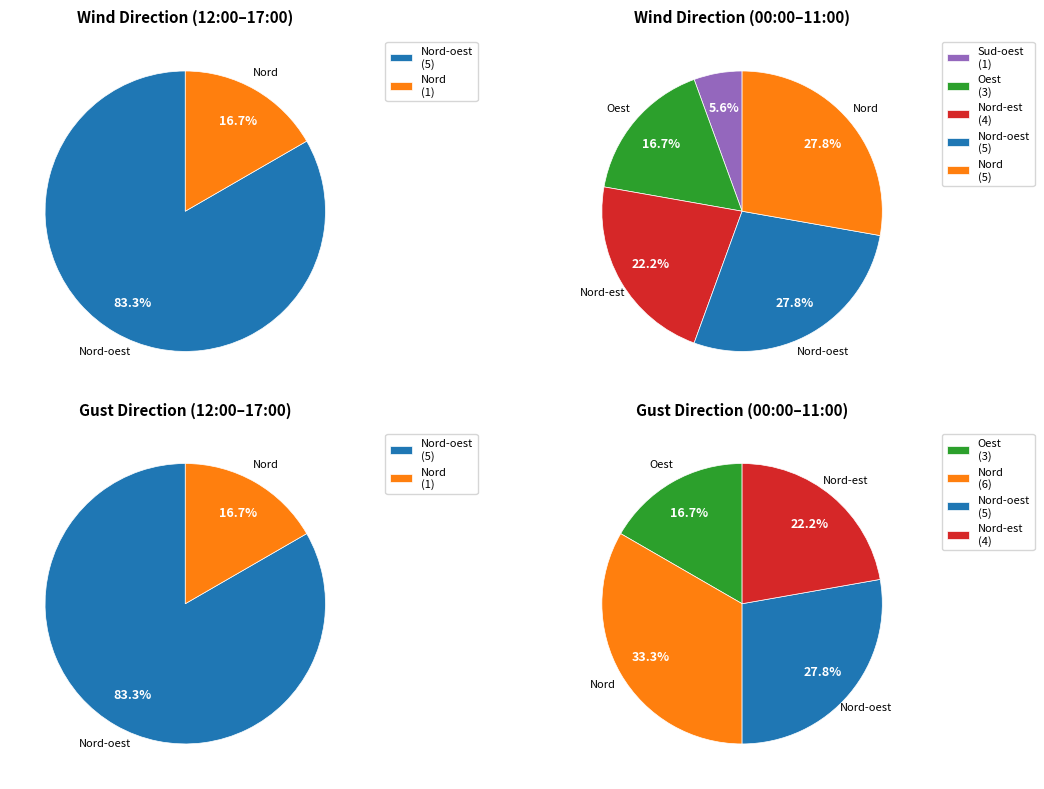

Is Nord the majority of the pie?

No